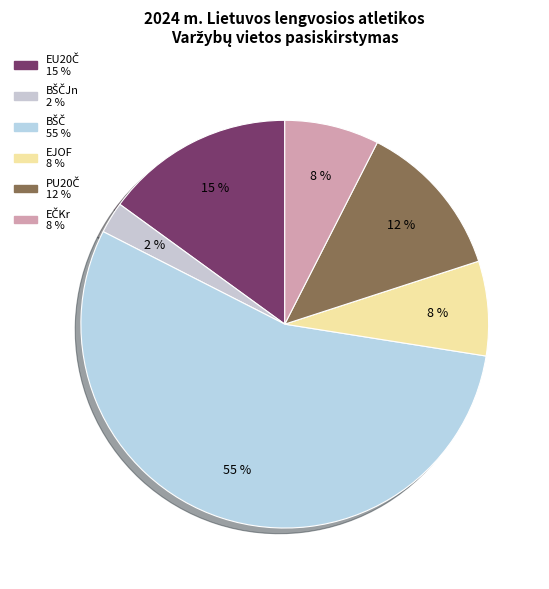

Count the number of slices in the pie.

6